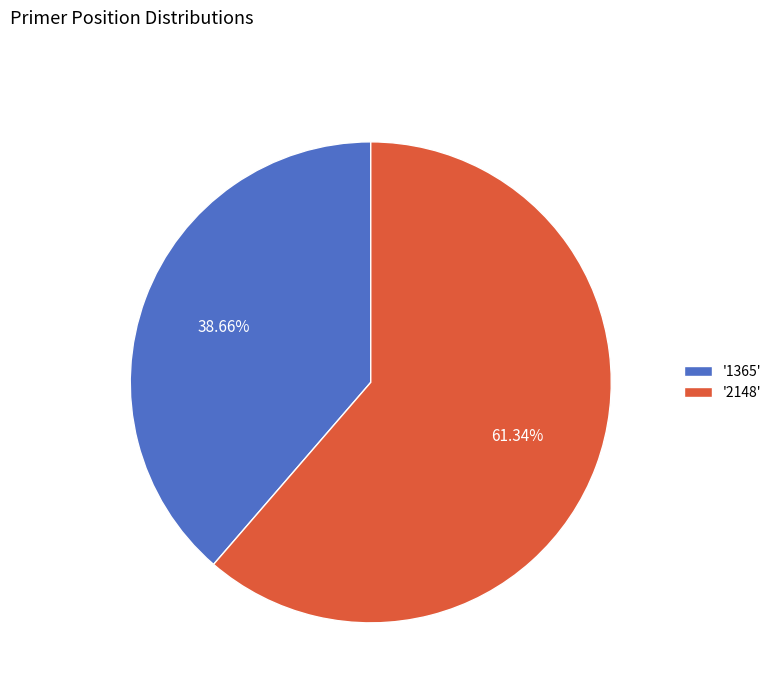

Count the number of slices in the pie.

2